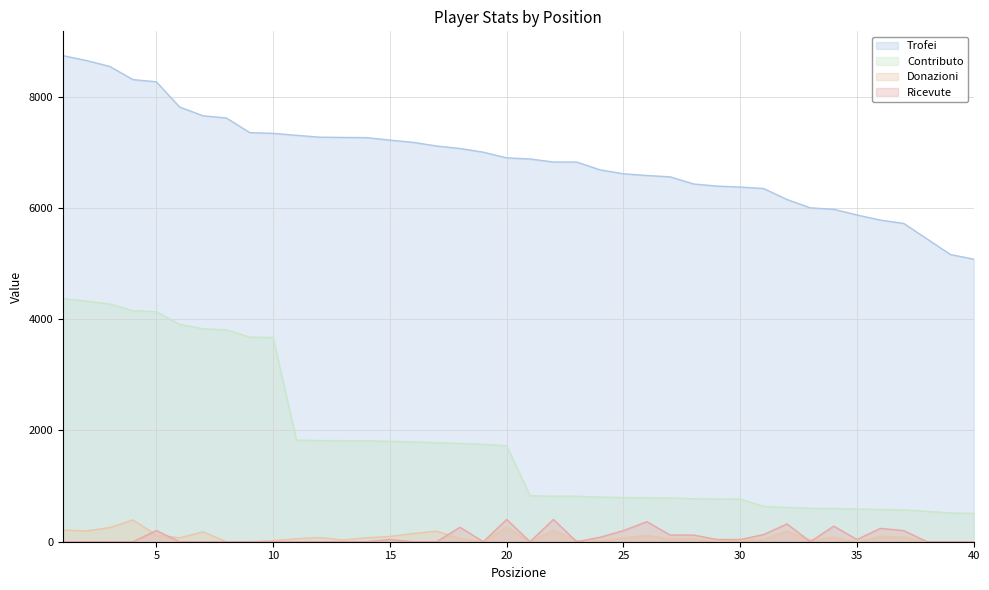

Is it true that Ricevute equals -124 at 21?

False